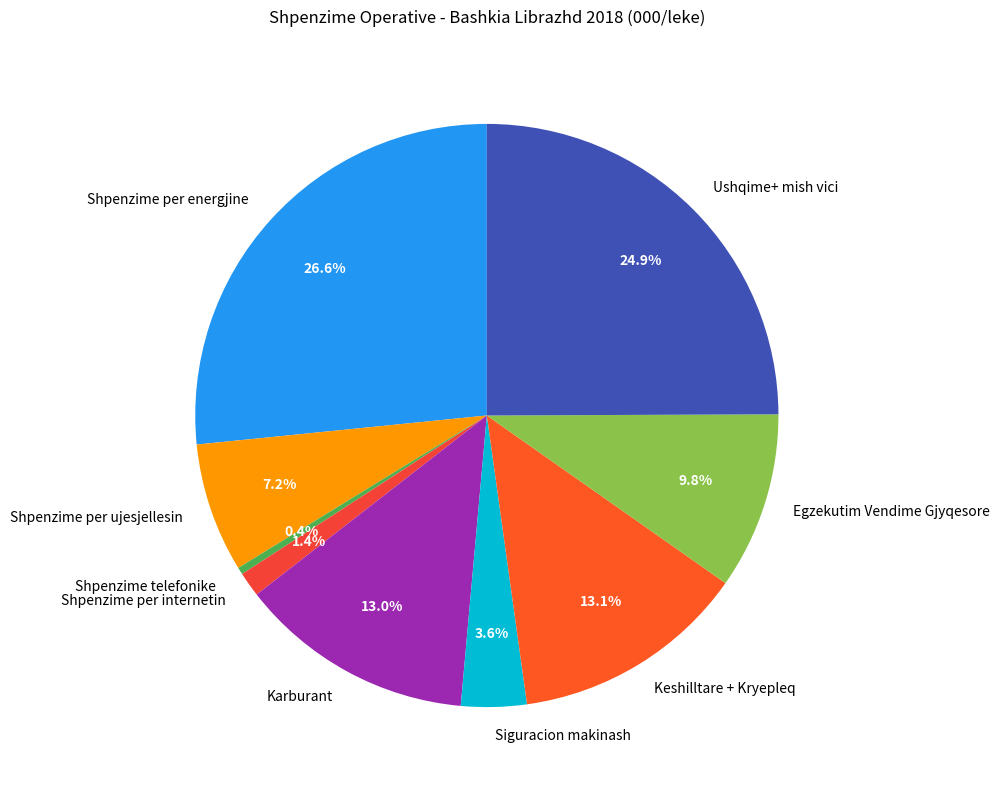

Is there any slice that represents more than half of the pie?

No